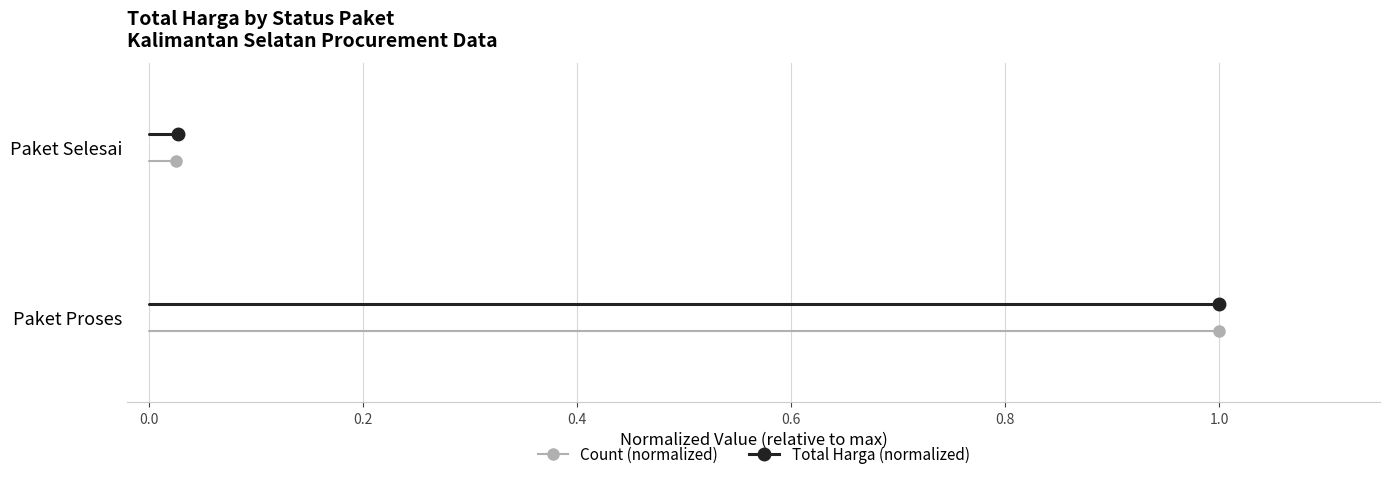

What are all the series names shown in the legend?

Total Harga, Count